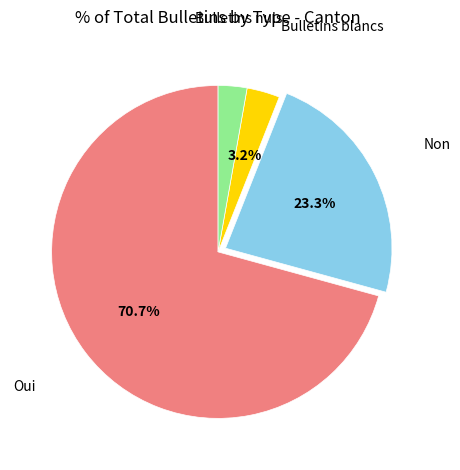

Is there any slice that represents more than half of the pie?

Yes